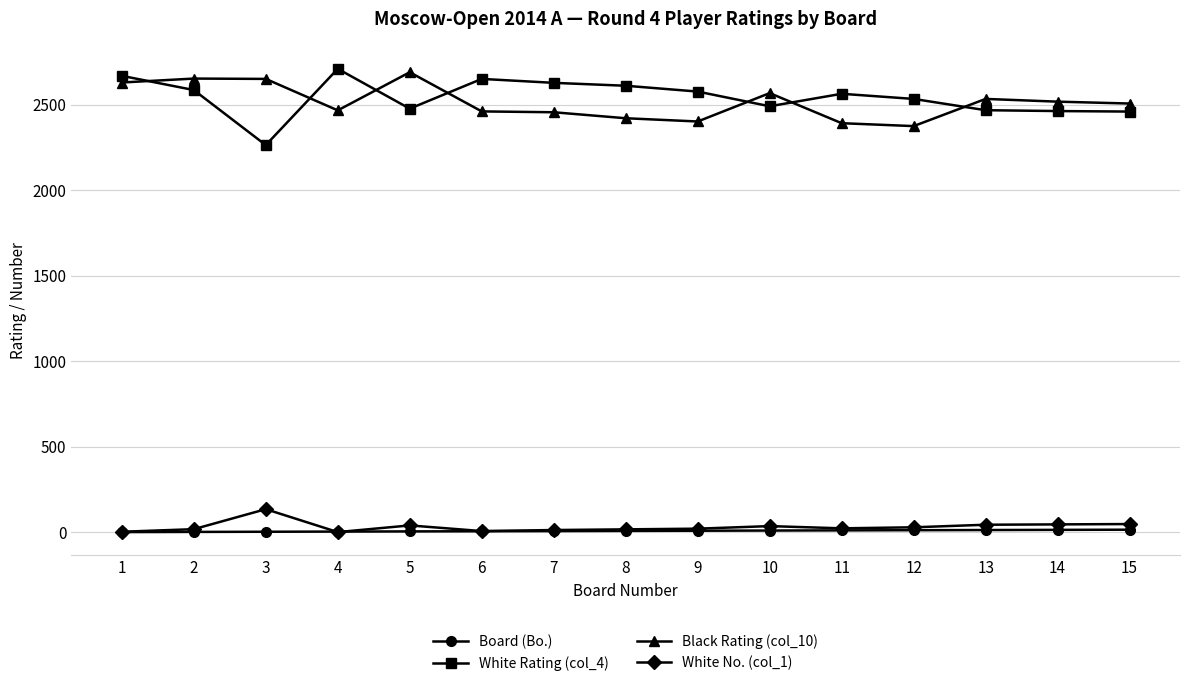

What is the greatest value displayed?

2710